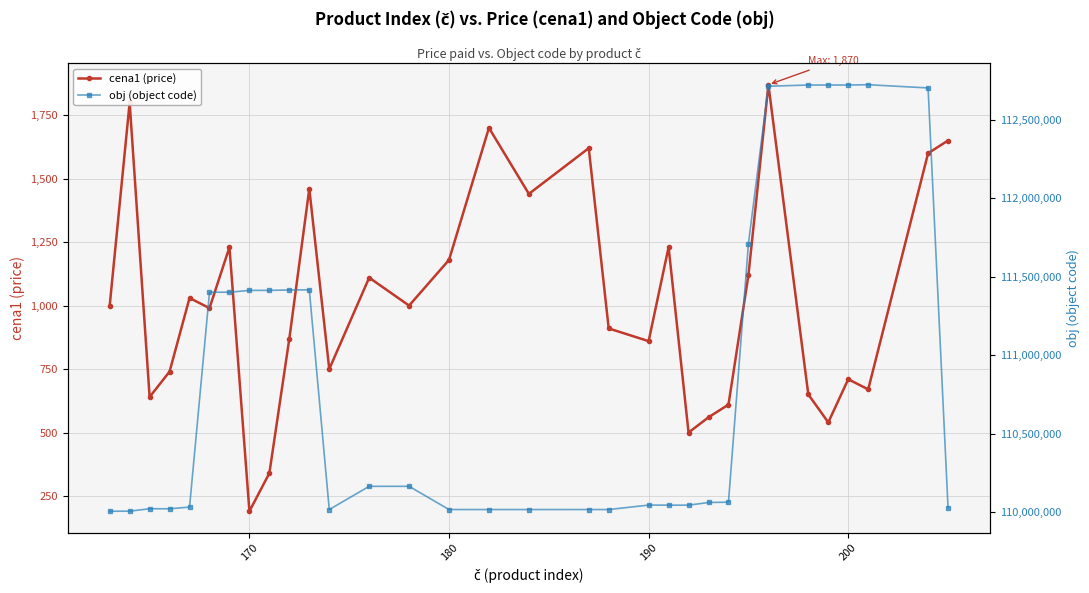

How many lines are shown in the chart?

2